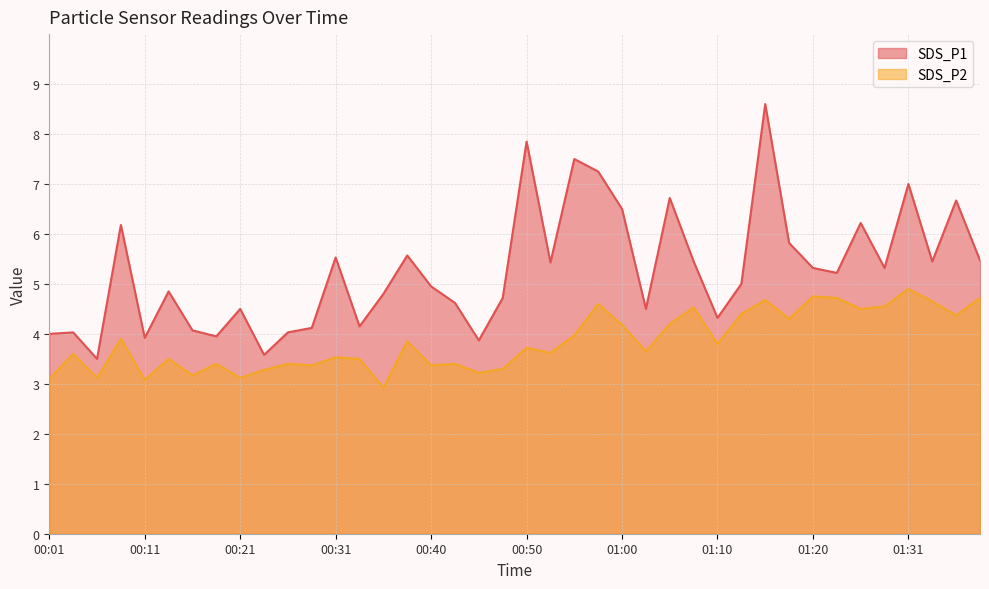

Between 01:03 and 01:05, which is larger?

01:05